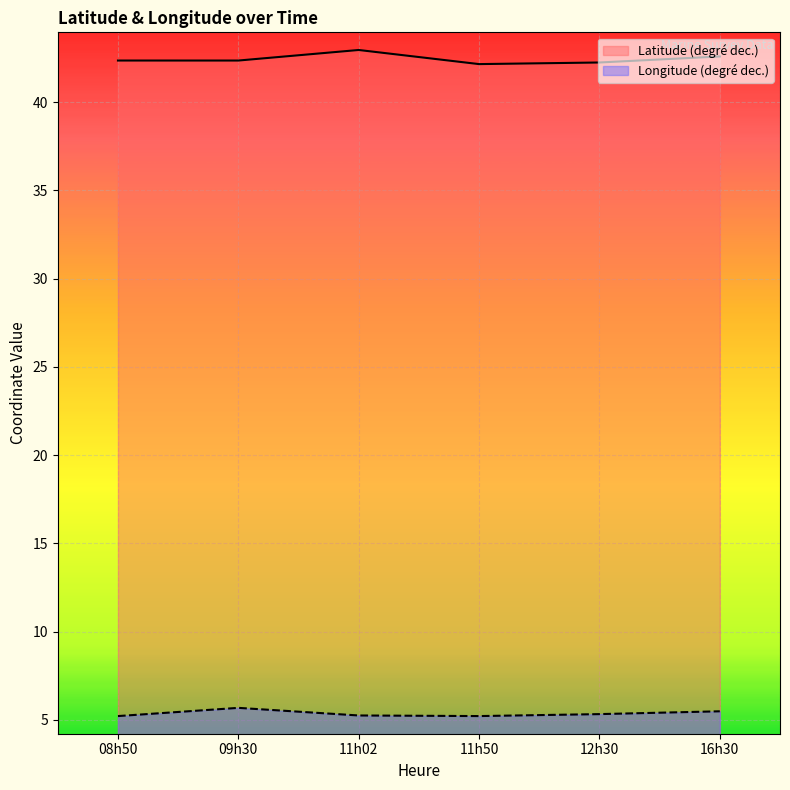

What is the value of the Longitude (degré dec.) point at the 1st from the left?

5.2